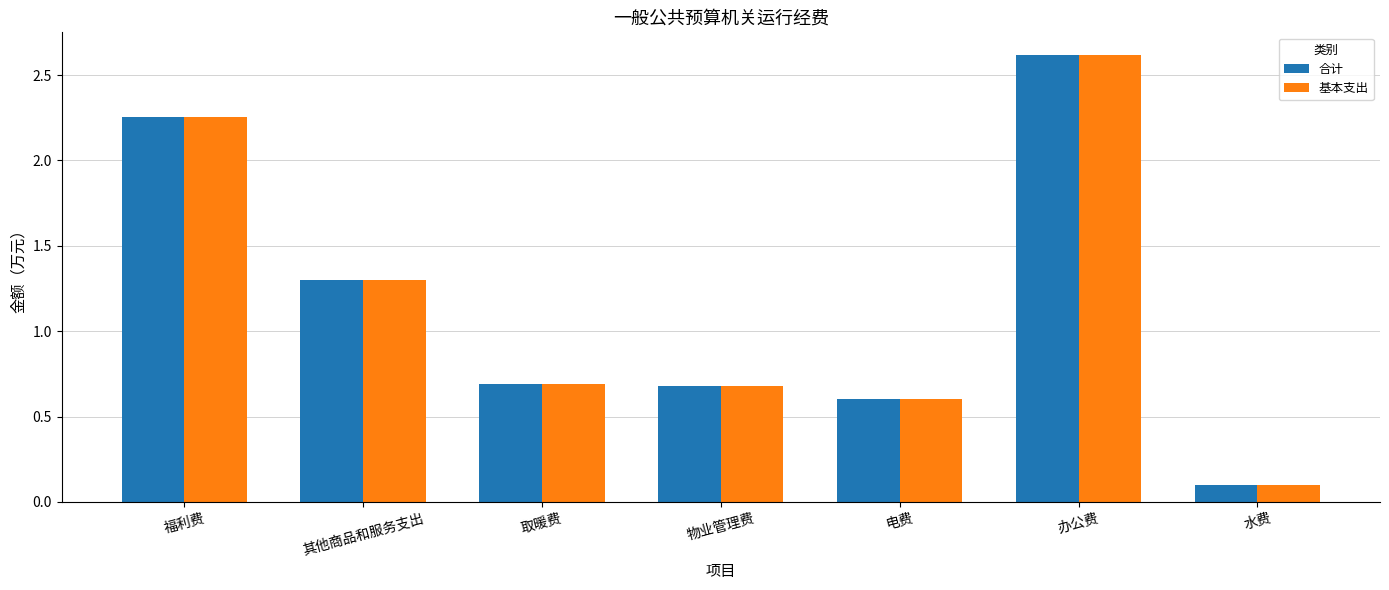

True or false: 基本支出 has a value of 0.3 at 其他商品和服务支出.

False